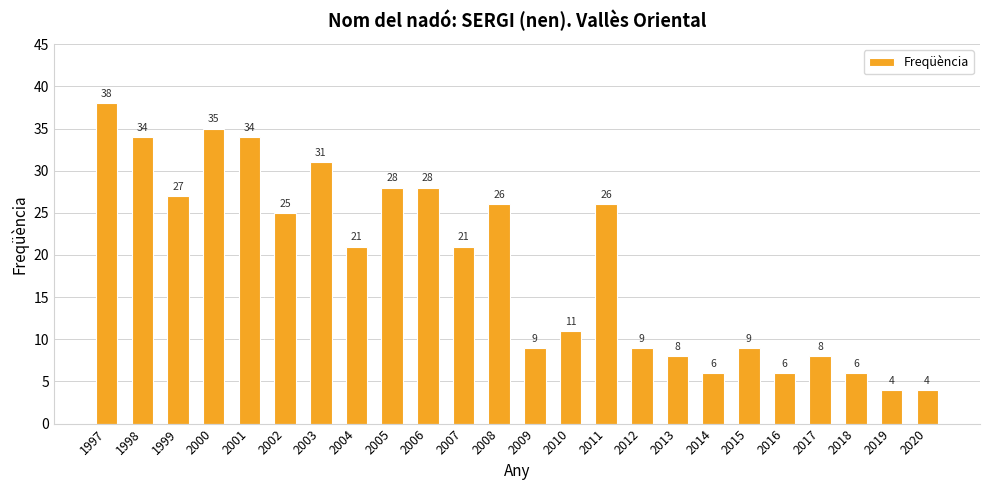

Does the chart contain any negative values?

No